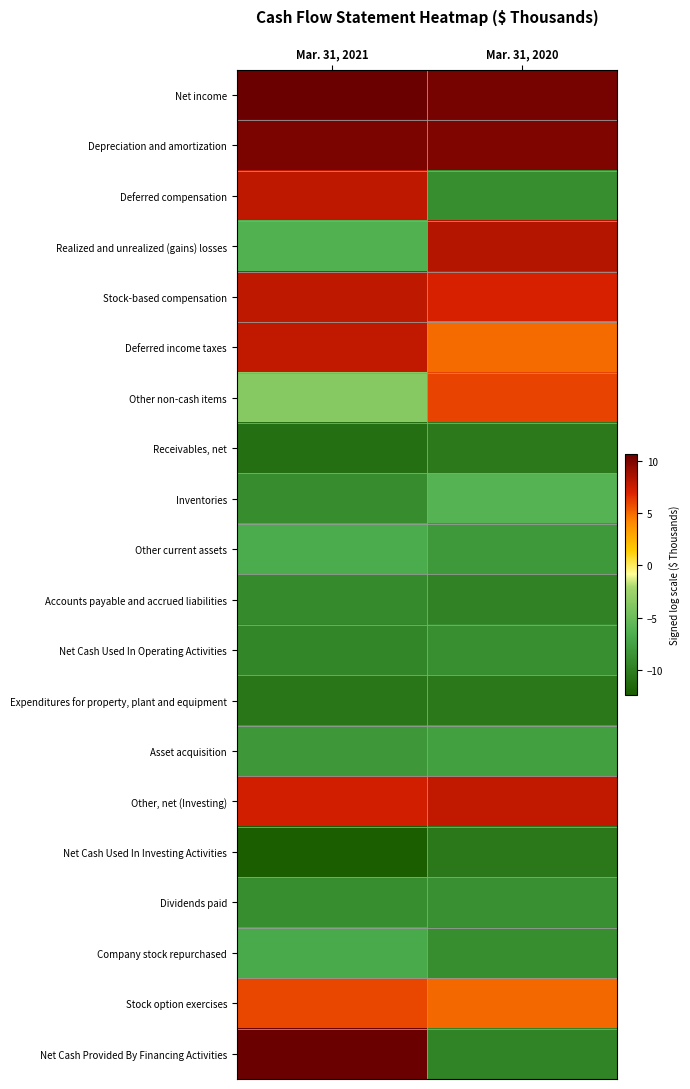

What is the total value across all series at Mar. 31, 2020?

-48.4